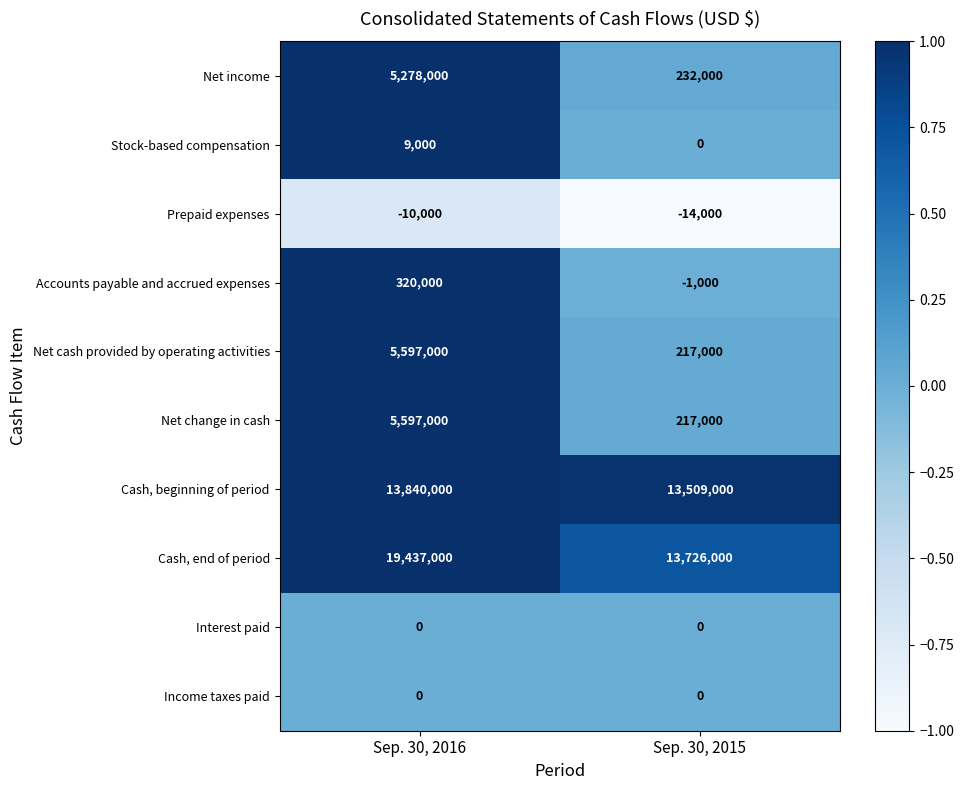

Count the number of categories in the chart.

2